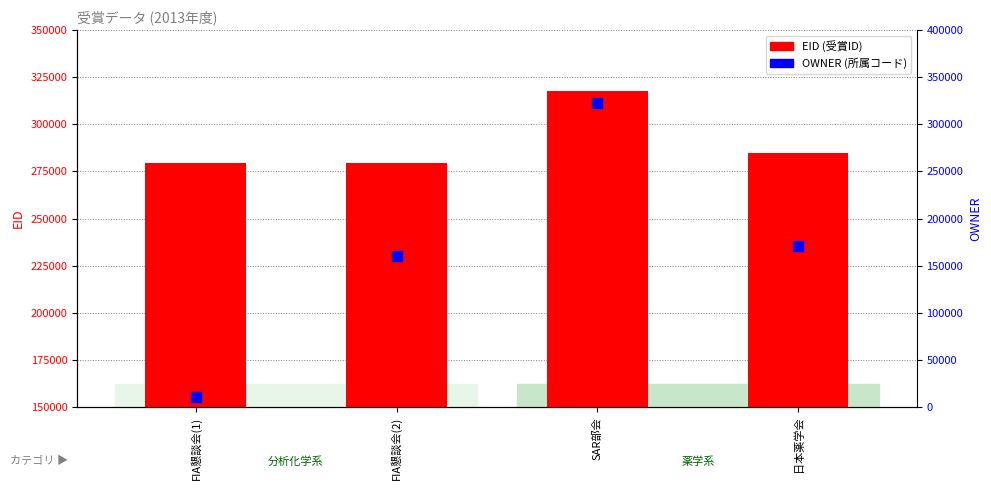

What is the total value across all series at FIA懇談会(1)?

290273